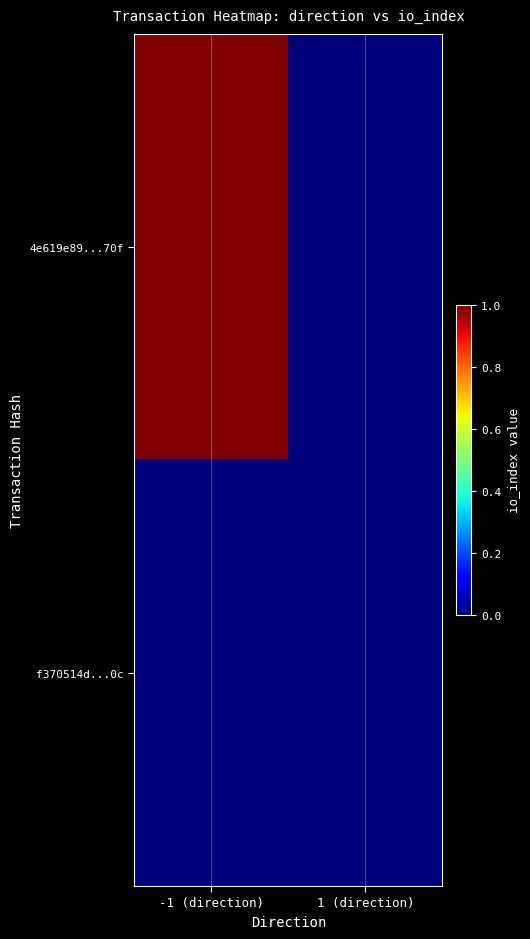

At which category is the sum across all series the highest?

-1 (direction)